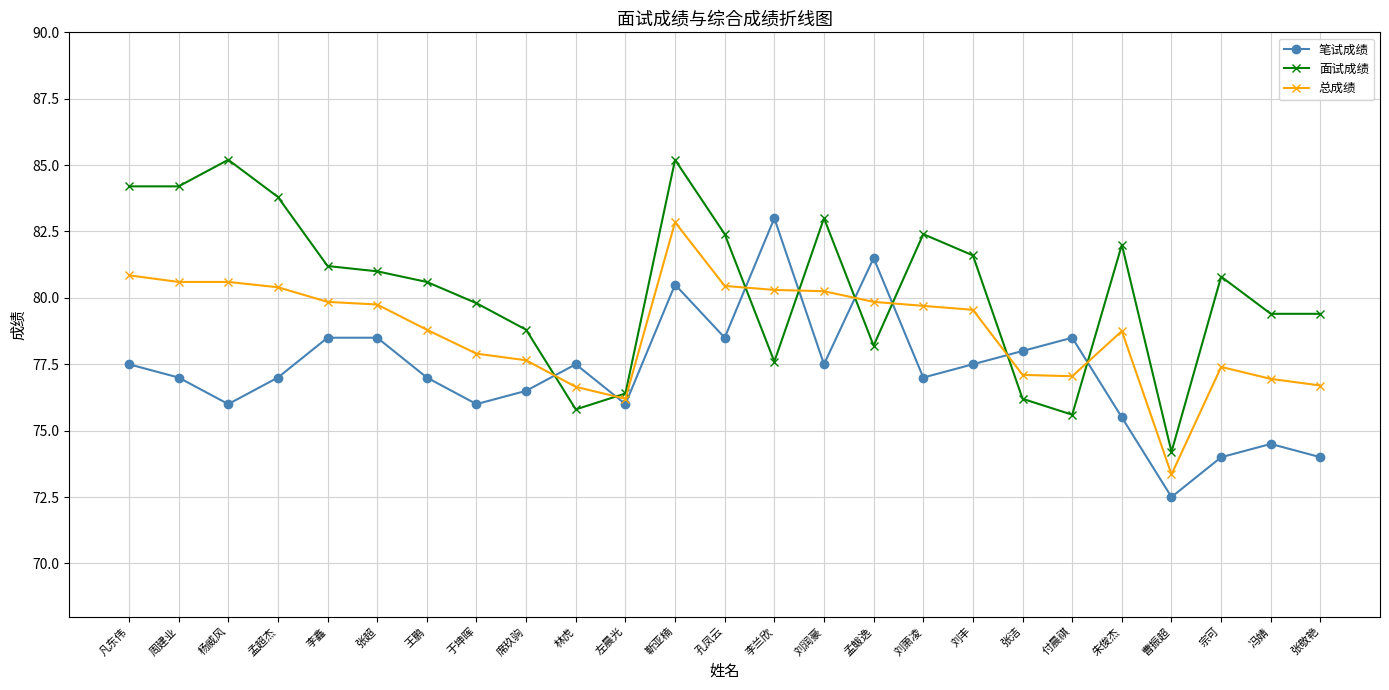

What is the value of the 总成绩 point at the 4th from the left?

80.4